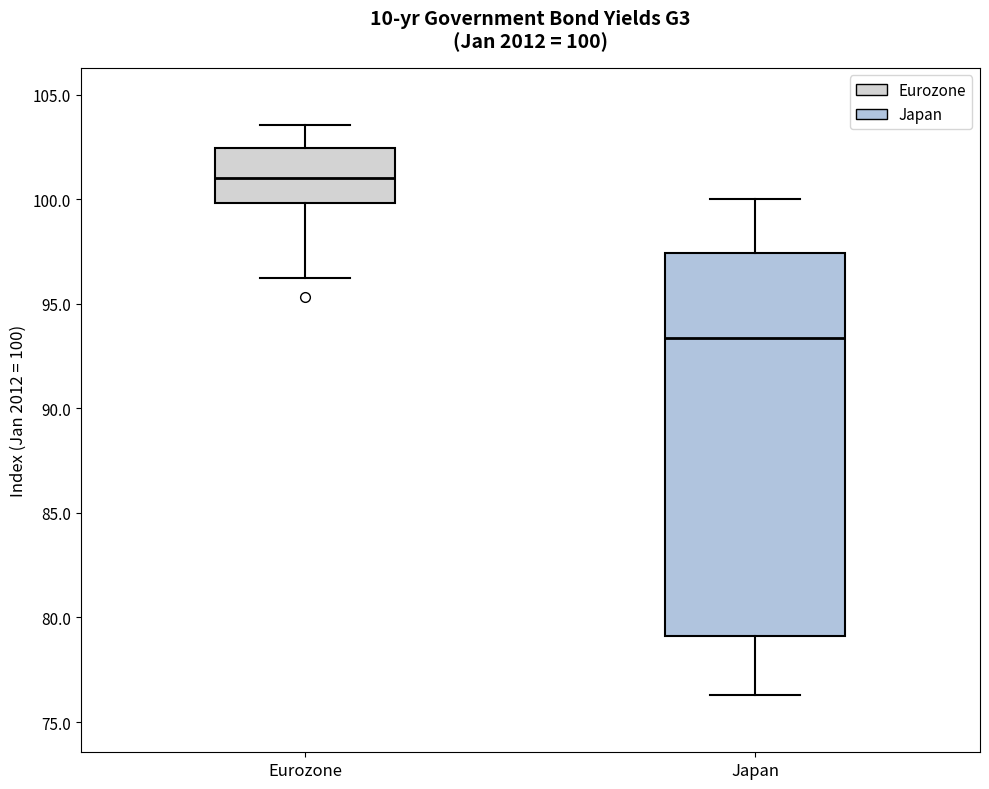

Which box has the lowest median line?

Japan